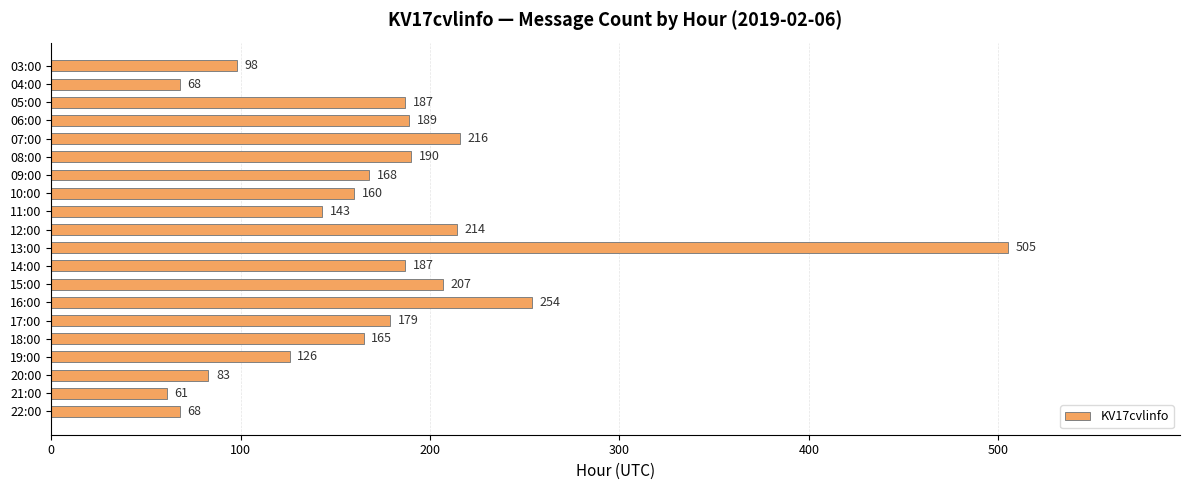

Between 10:00 and 11:00, which is larger?

10:00